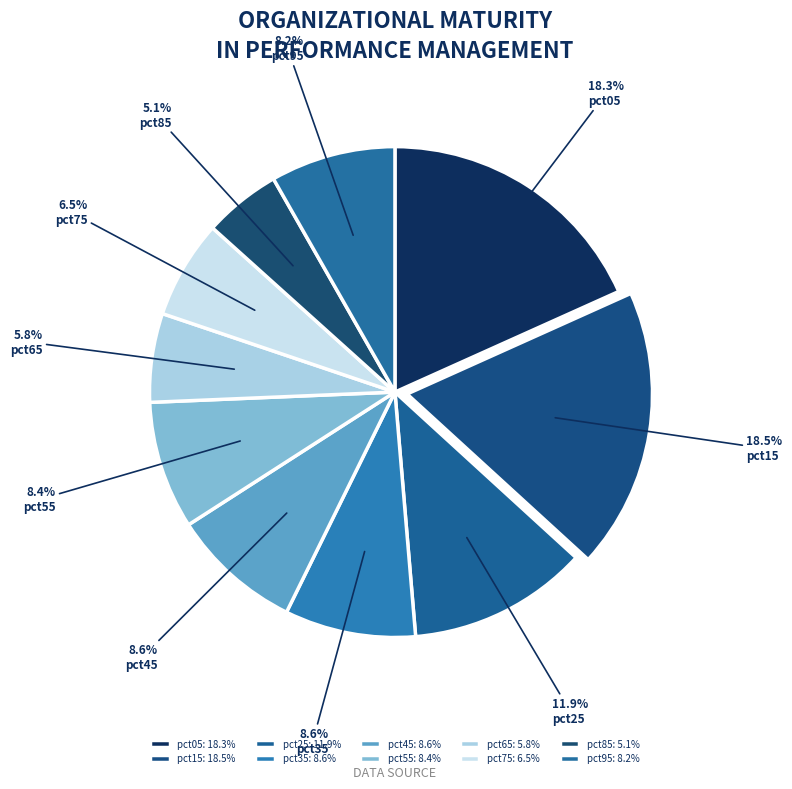

To the nearest percent, what is the average slice percentage?

10%